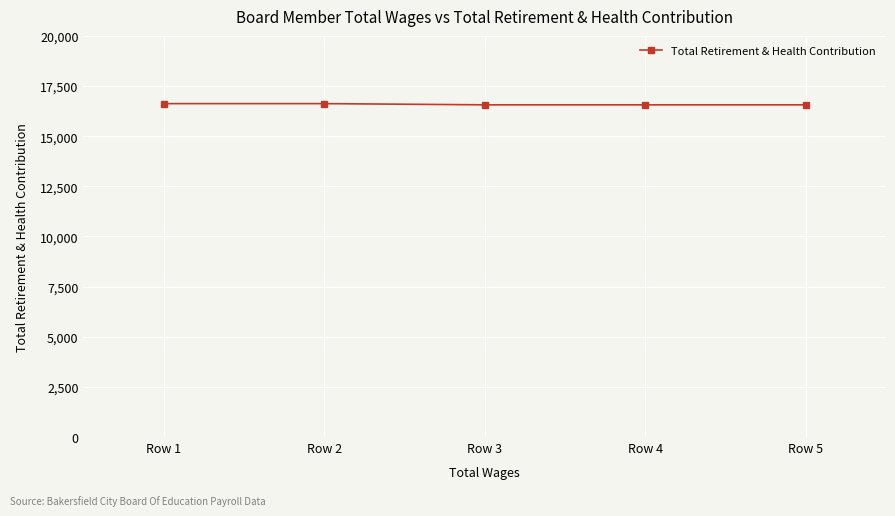

What is the sum of all values?

82935